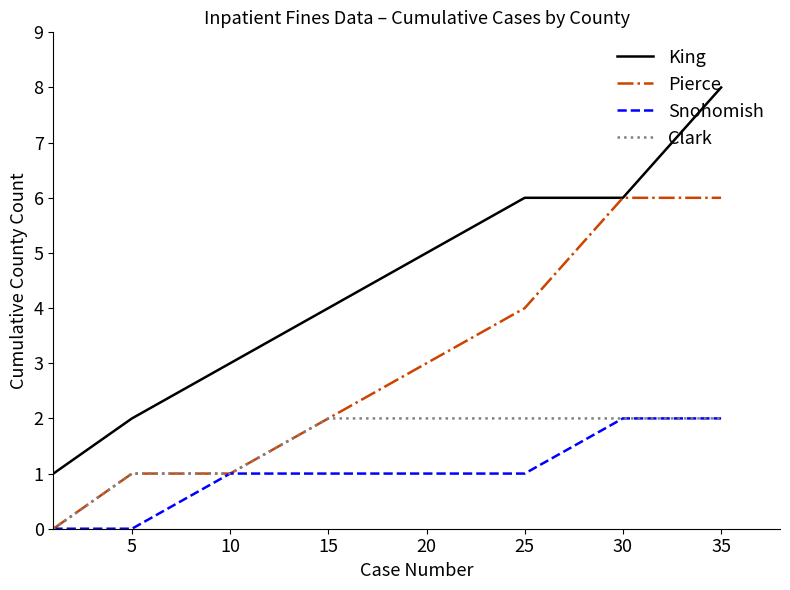

What is the maximum value for Pierce?

6